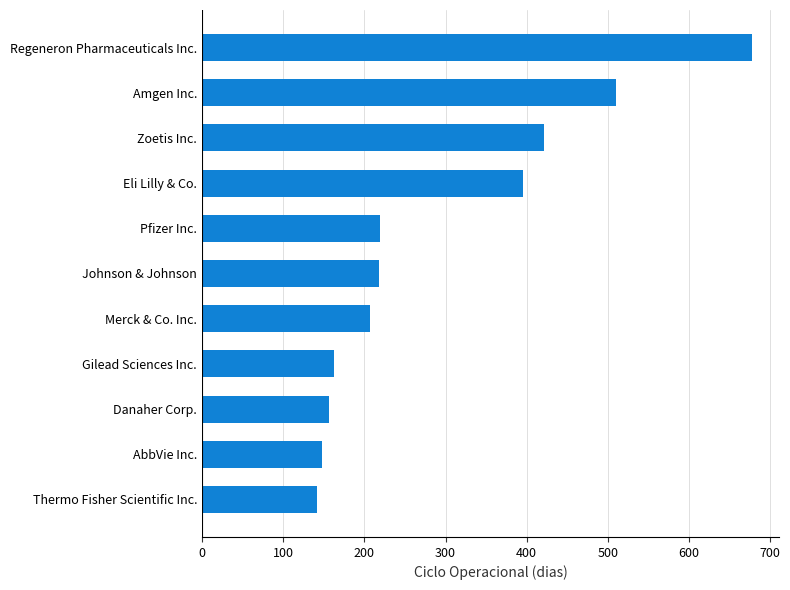

What is the difference between the second highest and minimum values?

368